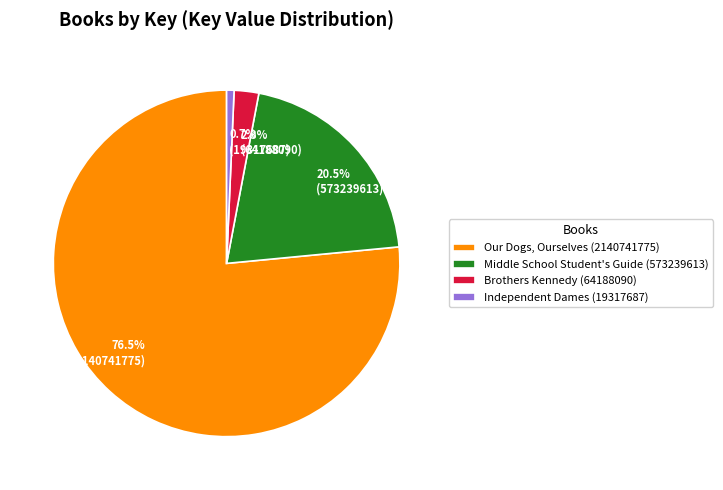

Combined, do Brothers Kennedy (64188090) and Our Dogs, Ourselves (2140741775) account for over 50%?

Yes